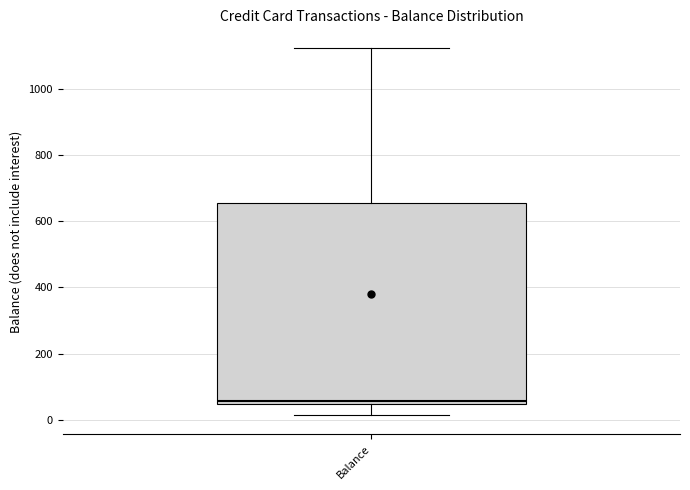

Transcribe this box plot: give where the median line is, the range the box spans, and where the two whiskers end, as read against the y-axis. The values are not printed on the chart, so give them approximately, as read against the axis.

median 60, box 40 to 660, whiskers 20 to 1120